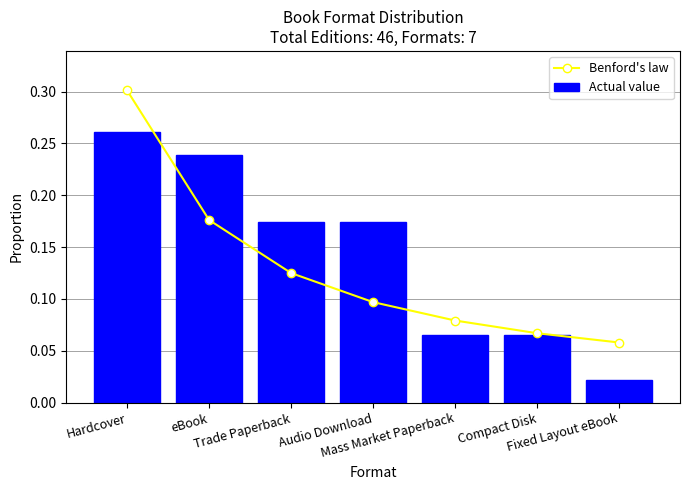

True or false: Actual value has a value of 0.1 at Trade Paperback.

False